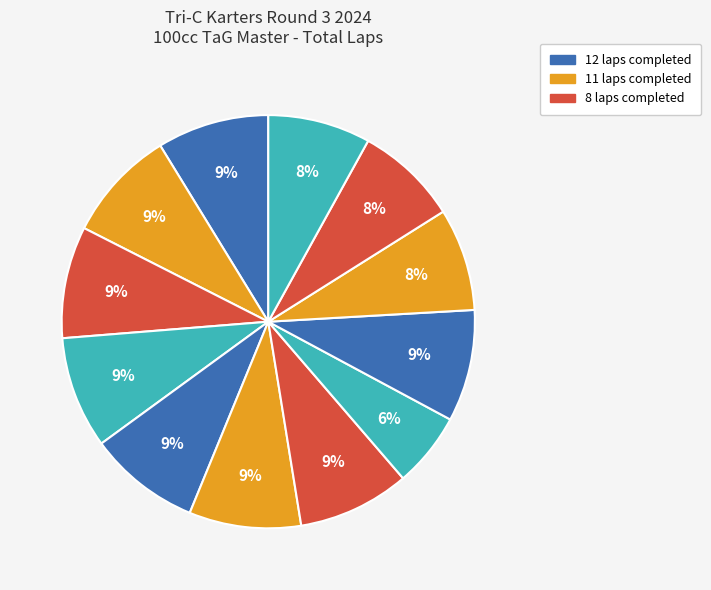

How many slices are in this pie chart?

12